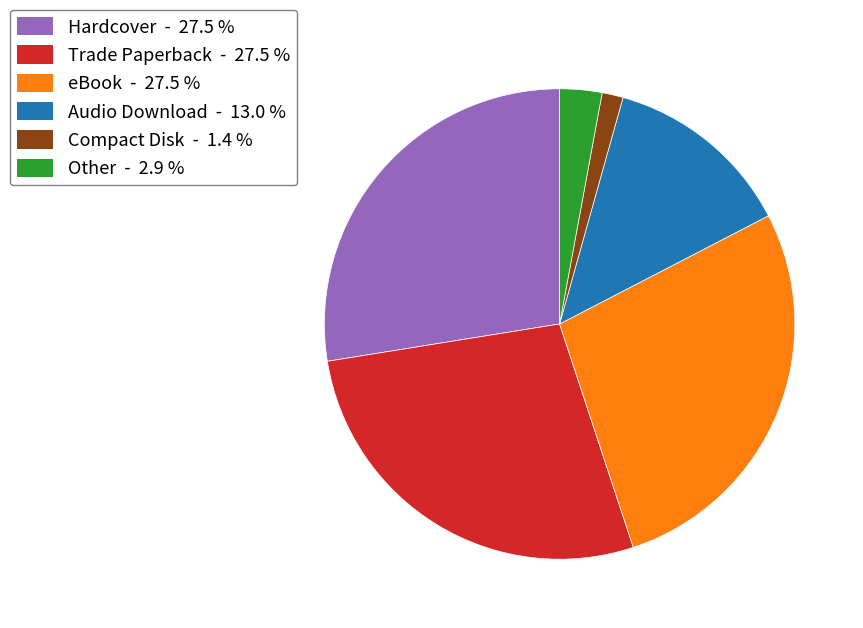

What is the smallest slice in the pie chart?

Compact Disk